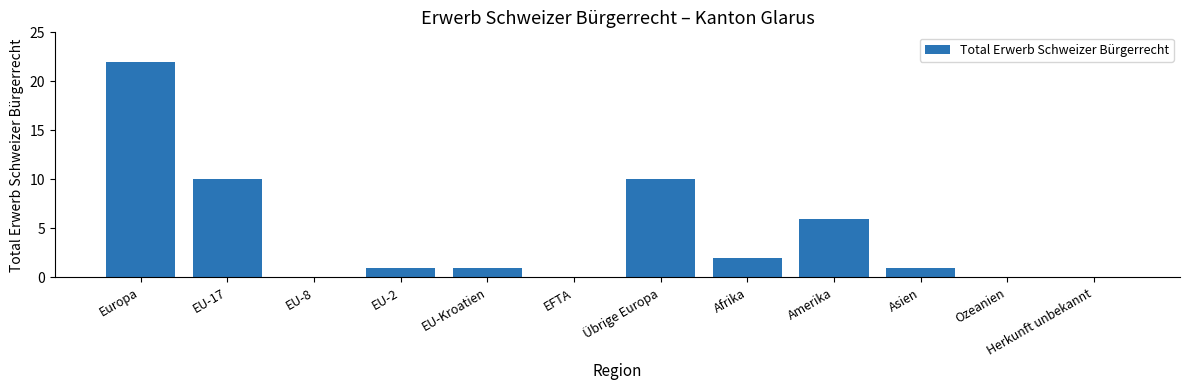

How many data points does each series have?

12